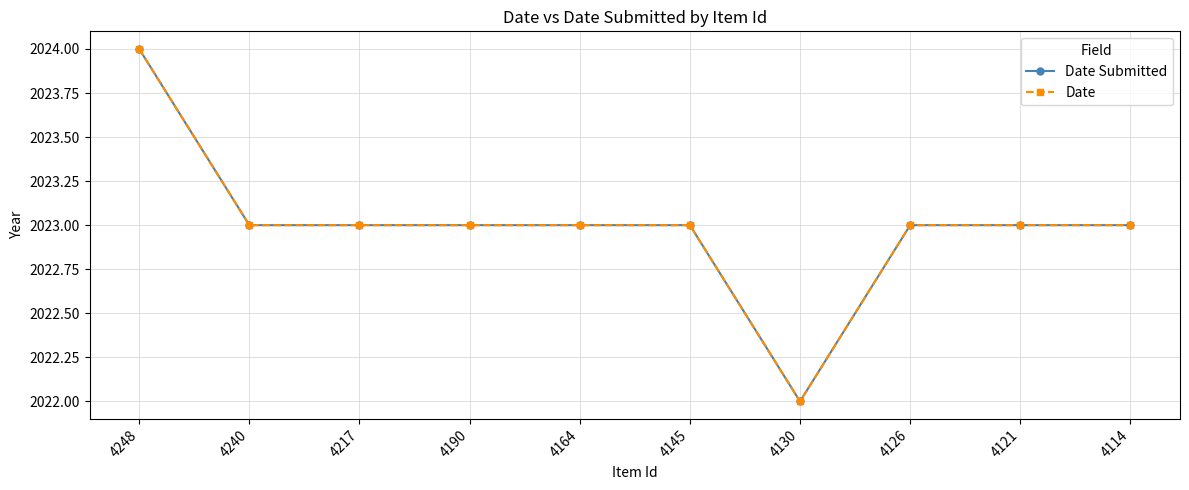

At which category is the sum across all series the highest?

4248